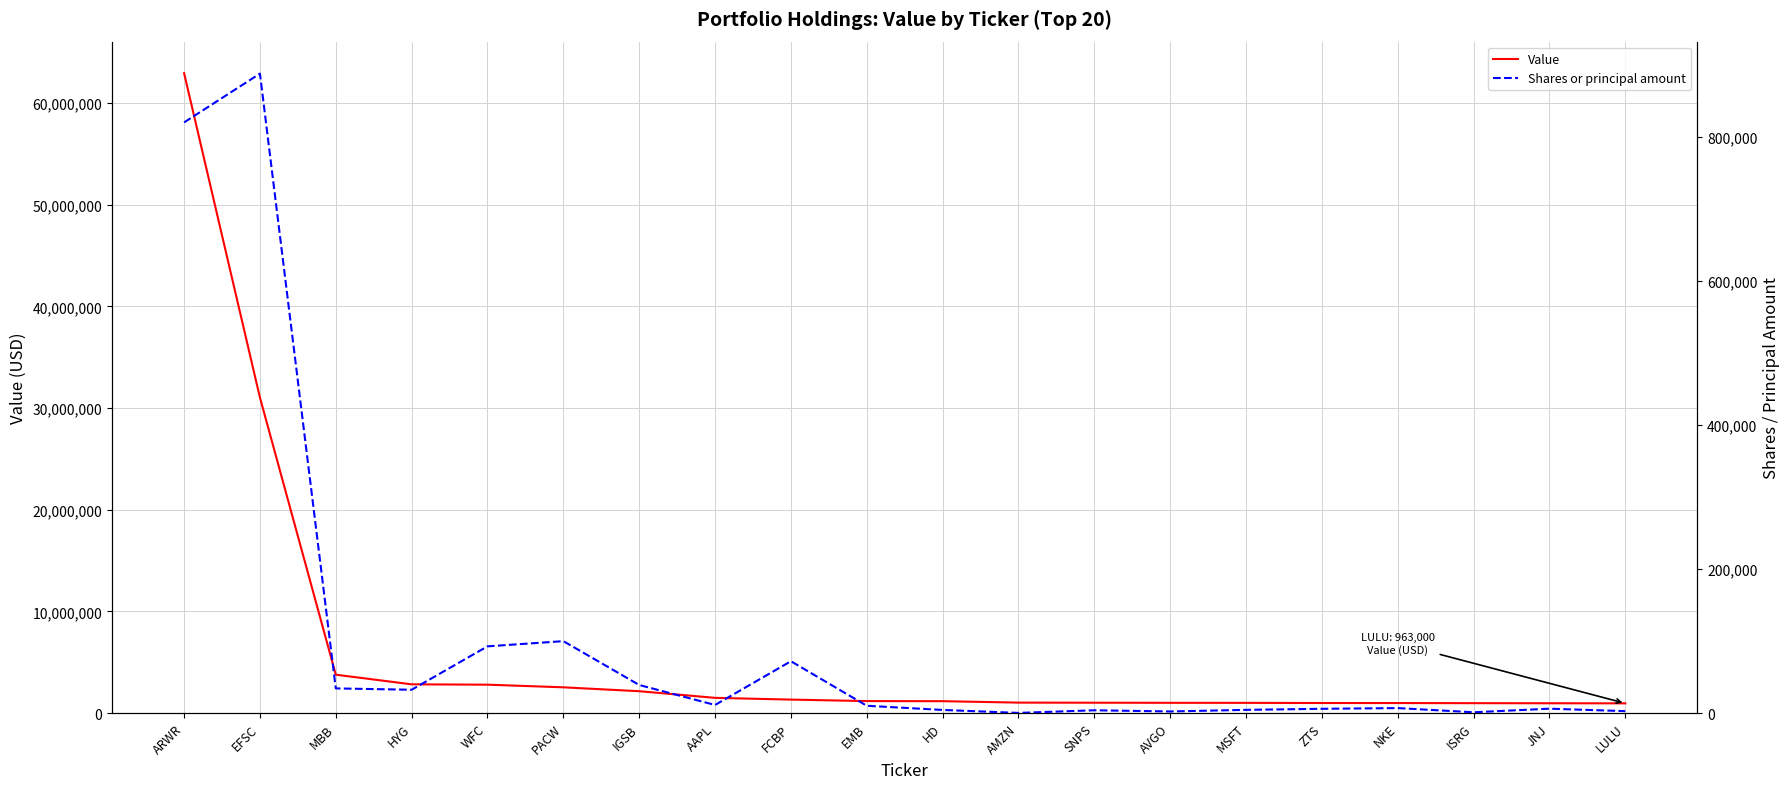

What is the greatest value displayed?

62945000